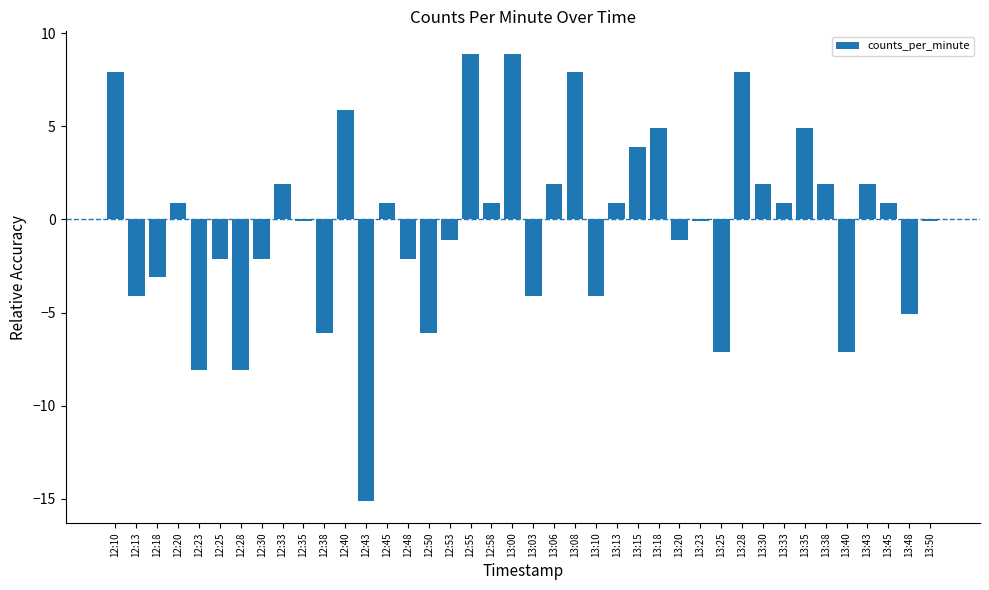

Is it true that the value at 12:50 is -6.1?

True